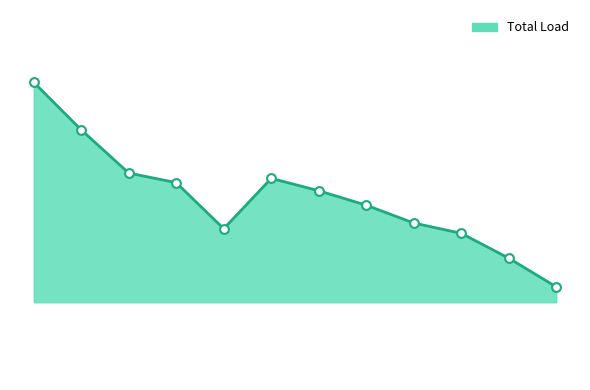

Does the chart have visible grid lines?

No